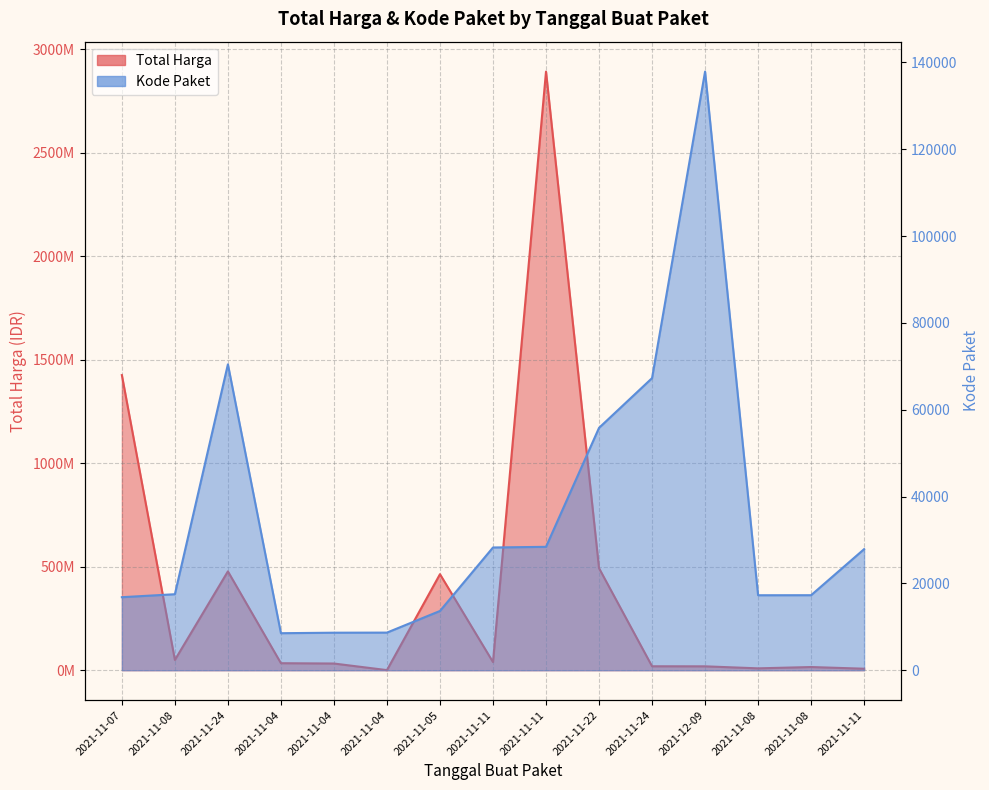

Which series has the widest spread of values?

Total Harga